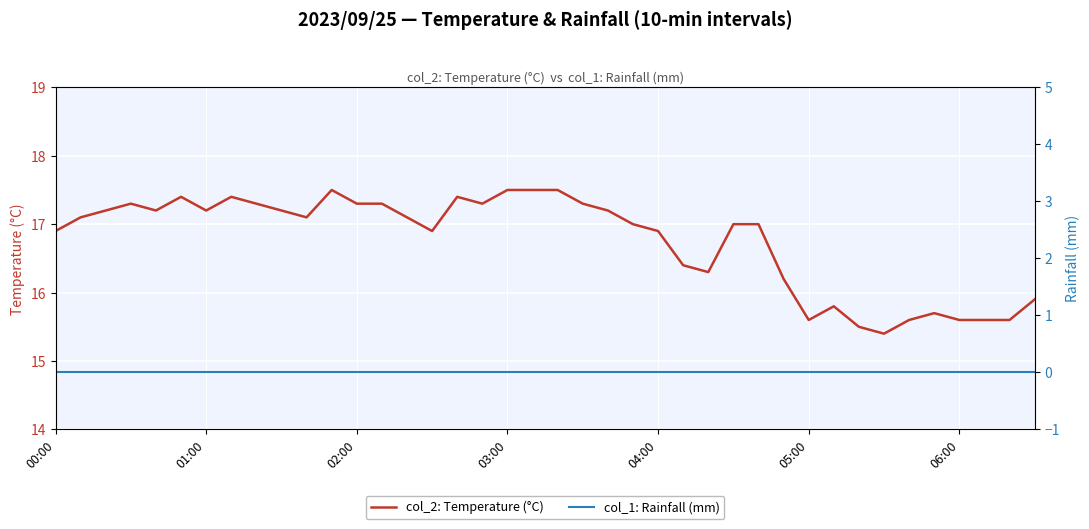

List the series in order of their overall mean, lowest first.

col_1: Rainfall (mm), col_2: Temperature (°C)